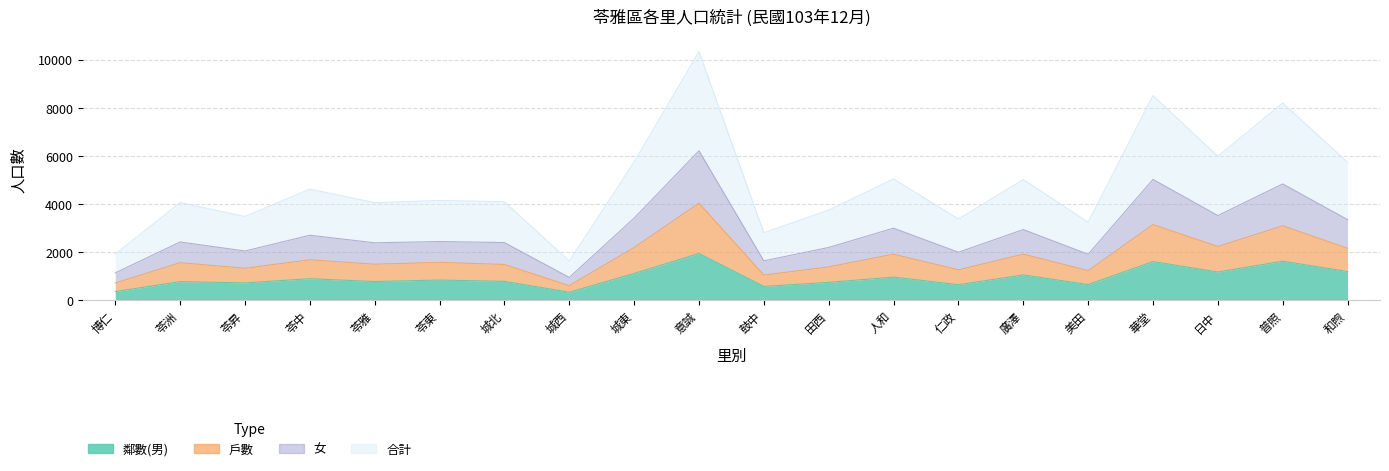

At which category is the sum across all series the highest?

意誠